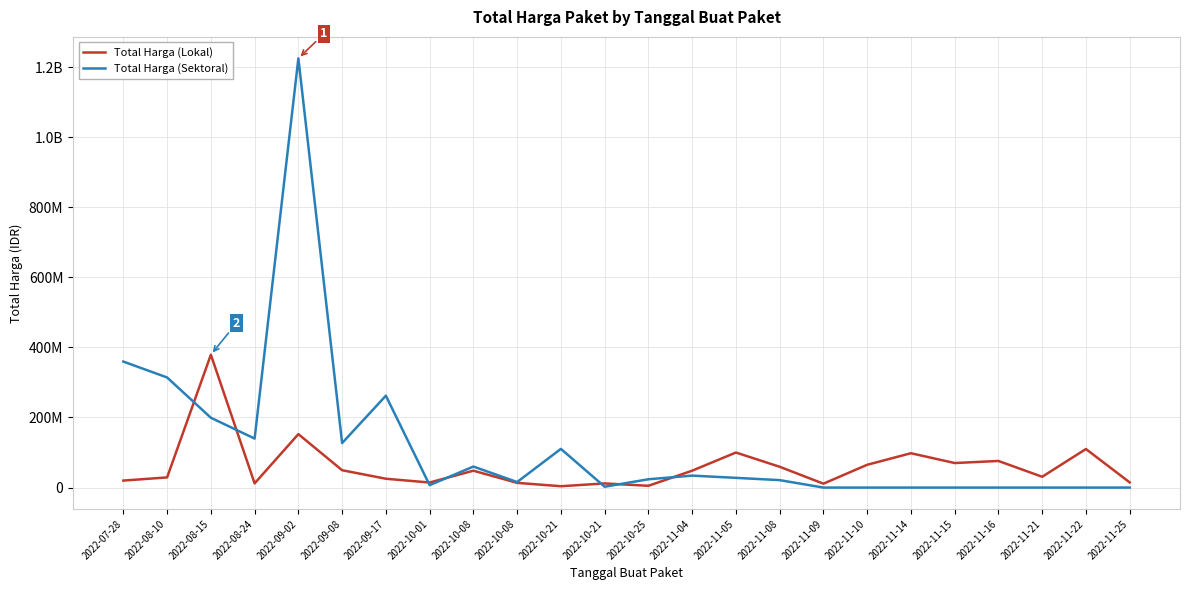

What are all the series names shown in the legend?

Total Harga (Lokal), Total Harga (Sektoral)